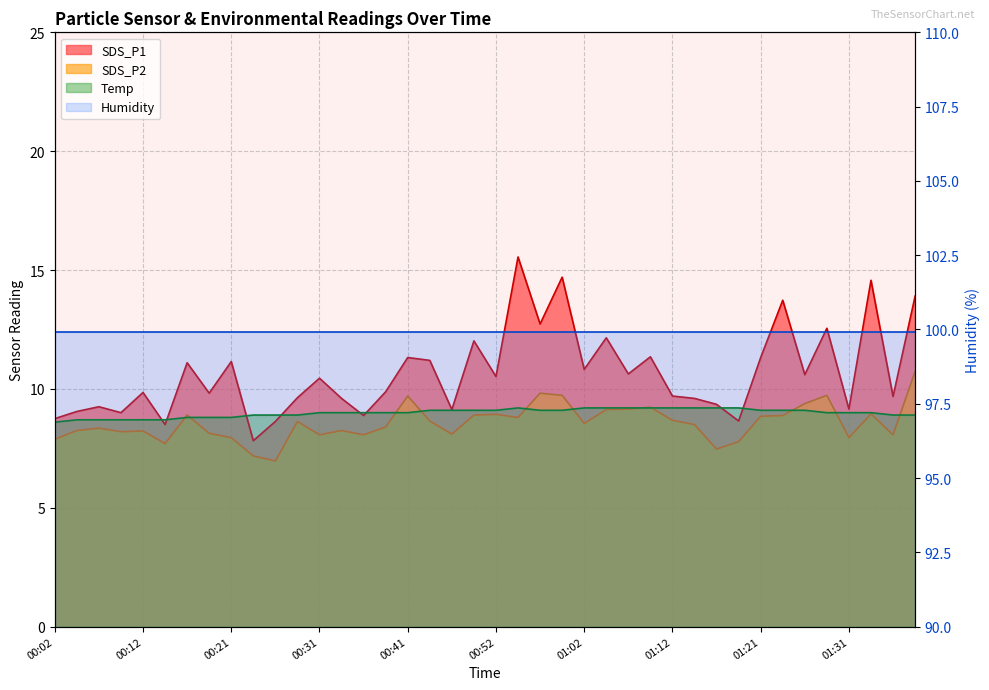

List the labels in order of Temp value, largest first.

00:54, 01:02, 01:04, 01:07, 01:09, 01:12, 01:14, 01:17, 01:19, 00:44, 00:47, 00:49, 00:52, 00:57, 00:59, 01:21, 01:24, 01:26, 00:31, 00:34, 00:36, 00:39, 00:41, 01:29, 01:31, 01:34, 00:24, 00:26, 00:29, 01:36, 01:39, 00:16, 00:19, 00:21, 00:04, 00:07, 00:09, 00:12, 00:14, 00:02